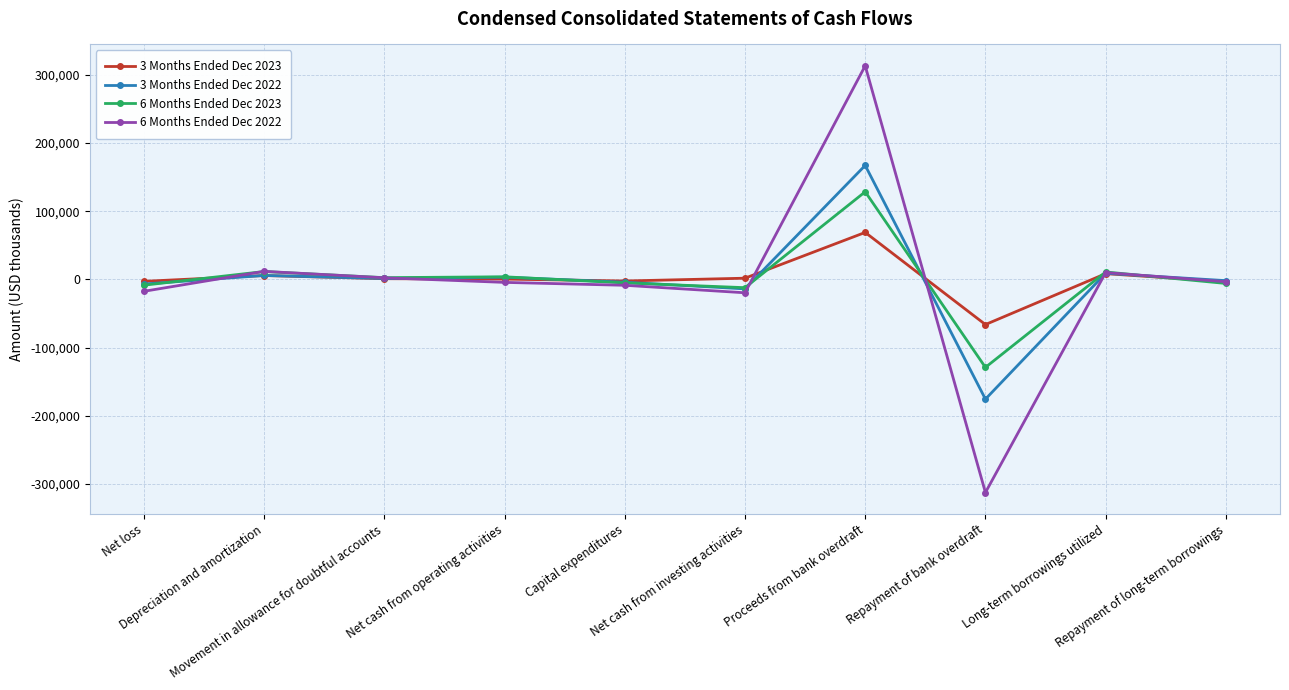

True or false: 3 Months Ended Dec 2022 has a value of -13760 at Net cash from investing activities.

True